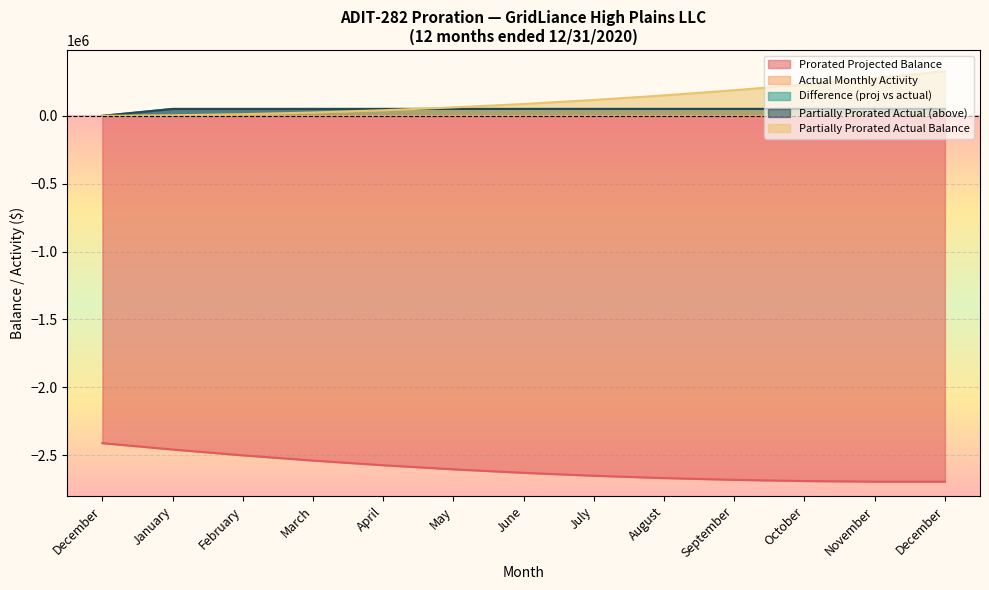

What is the difference between the highest and lowest values at November?

2972490.9